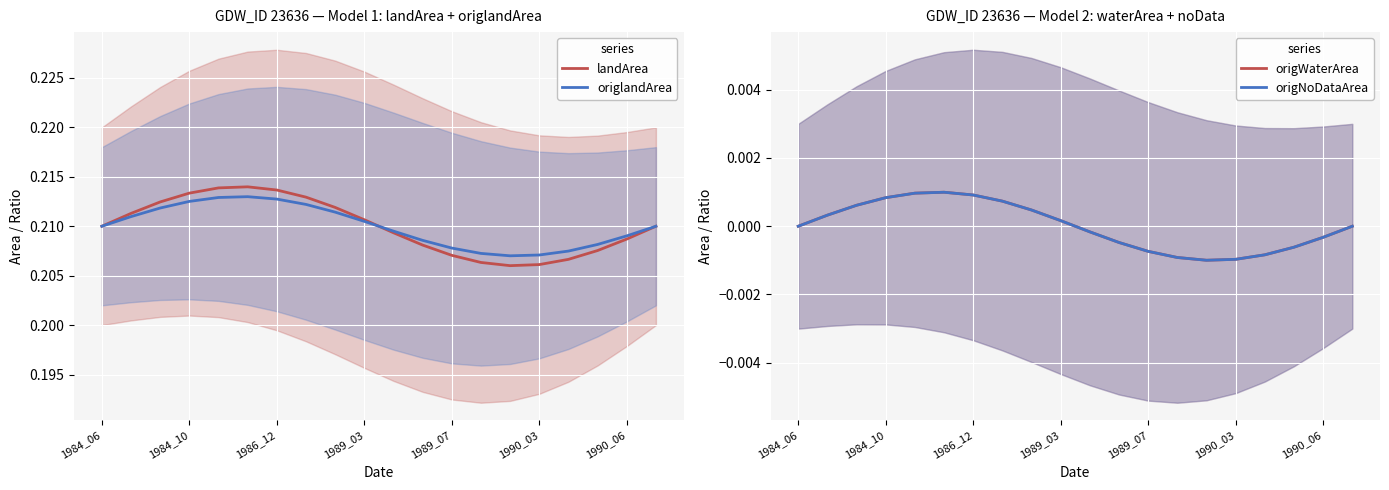

How many lines are shown in the chart?

4